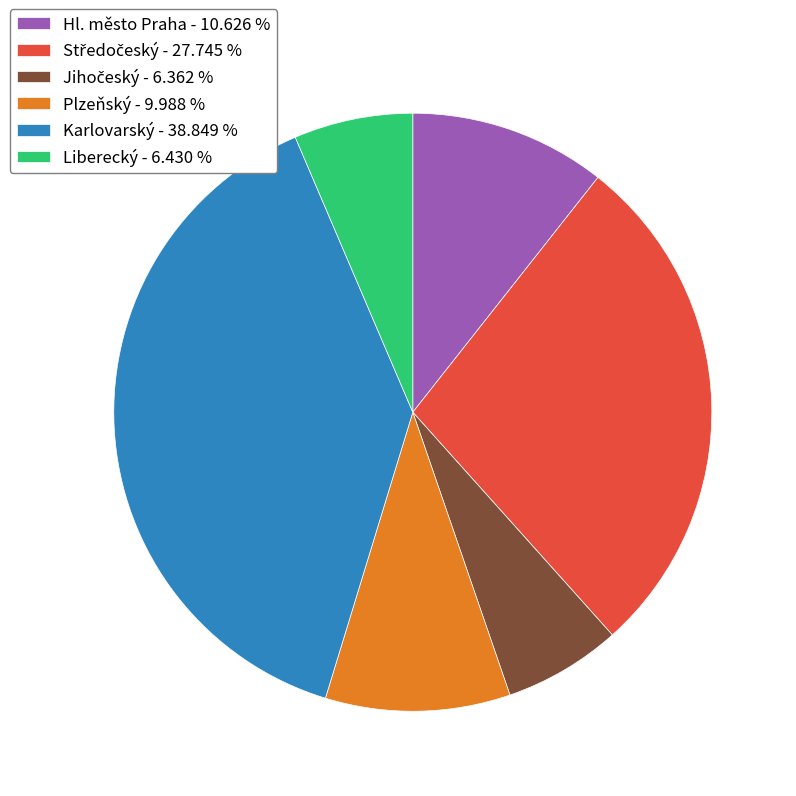

Is there a majority slice in this chart?

No